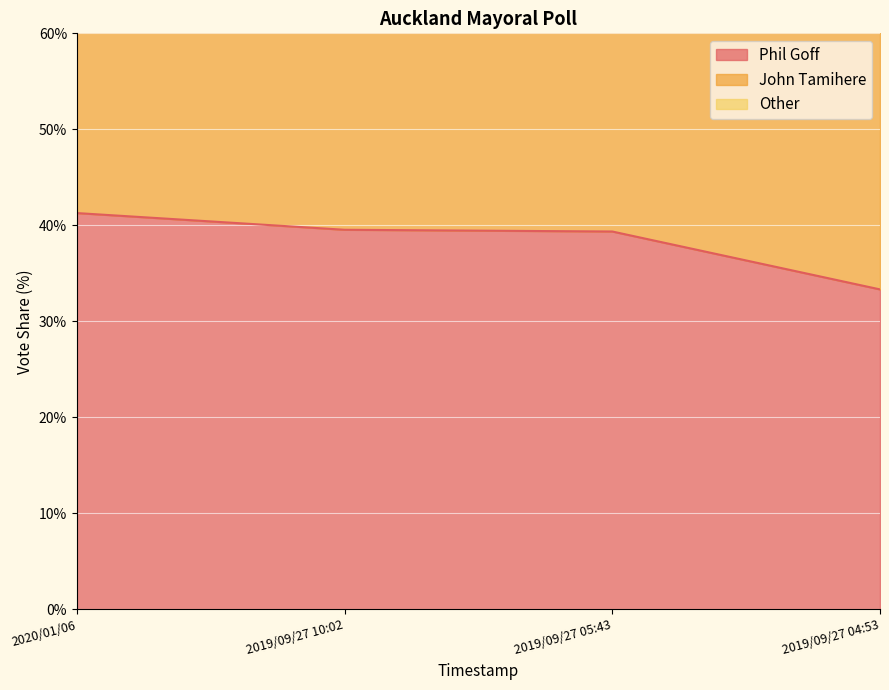

What is the maximum value for Phil Goff?

41.3